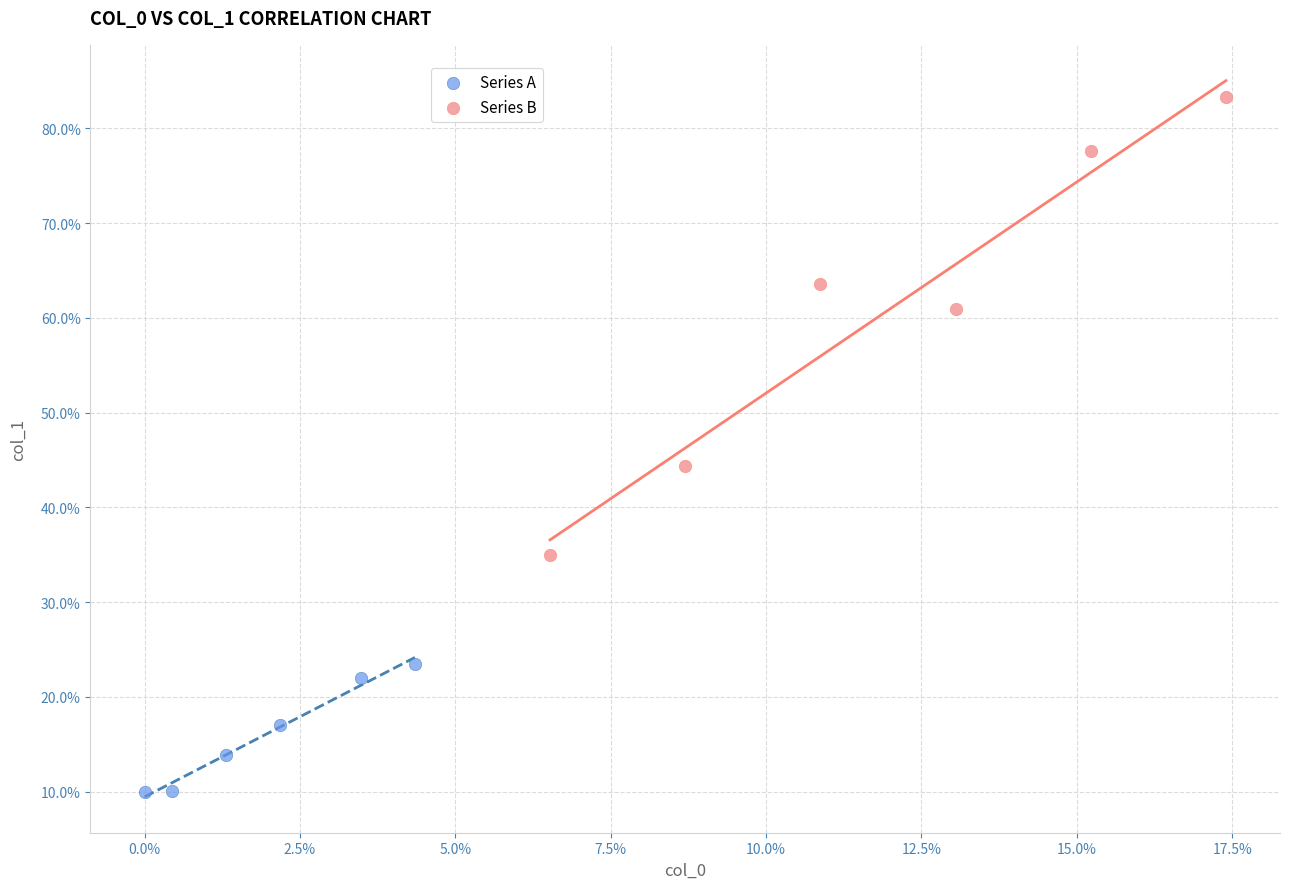

Which series contains the highest Y value?

Series B